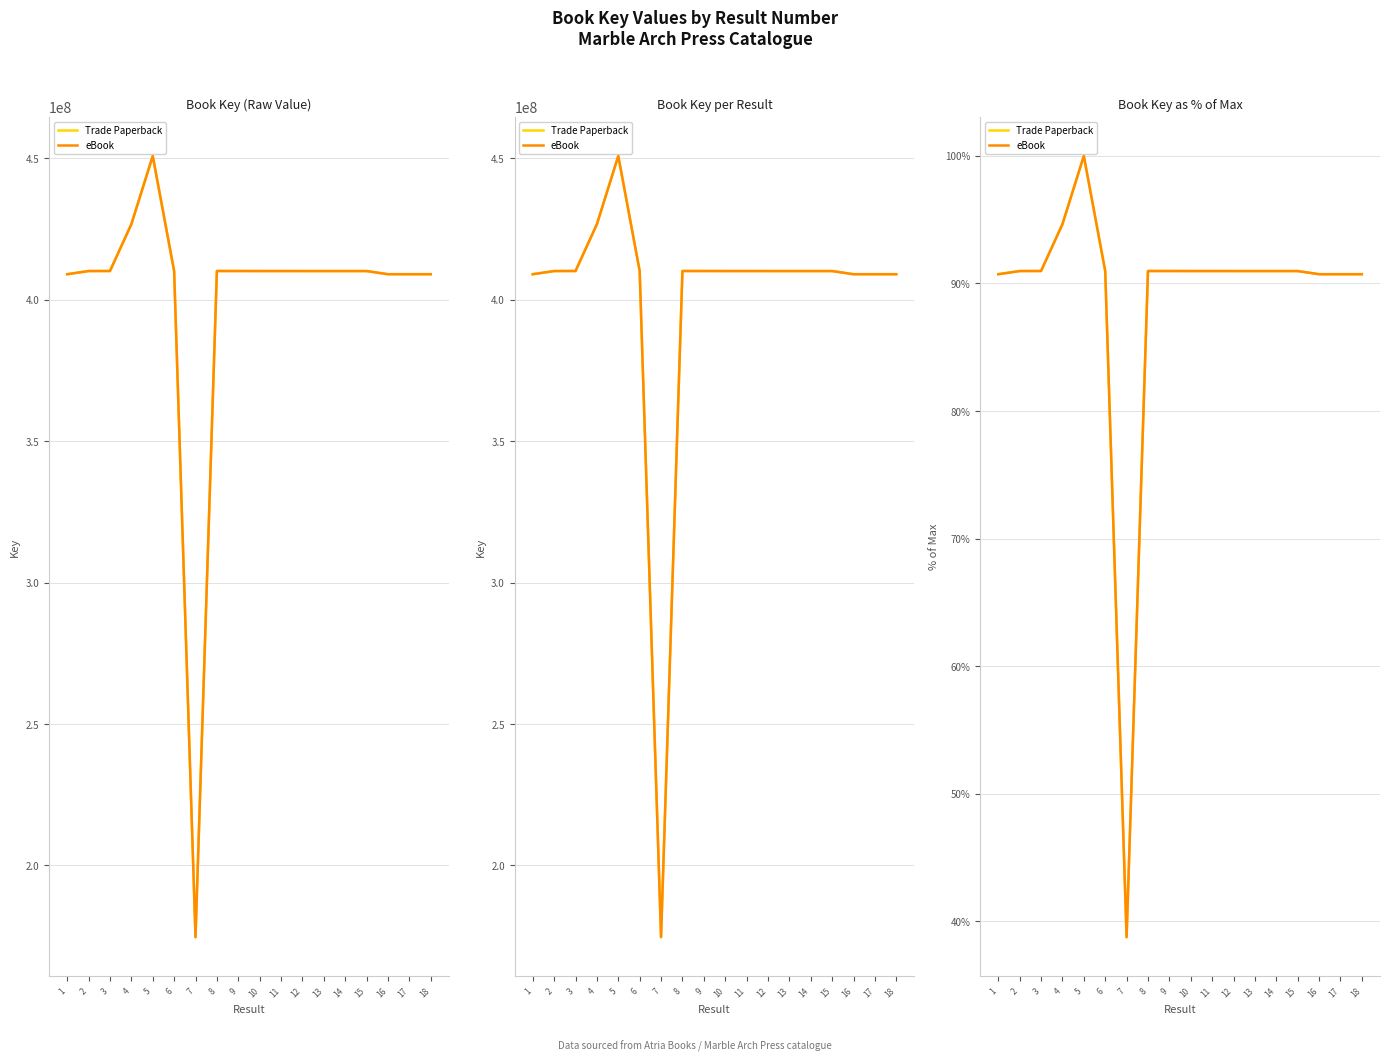

What is the sum of the eBook values at 12 and 4?

185.6